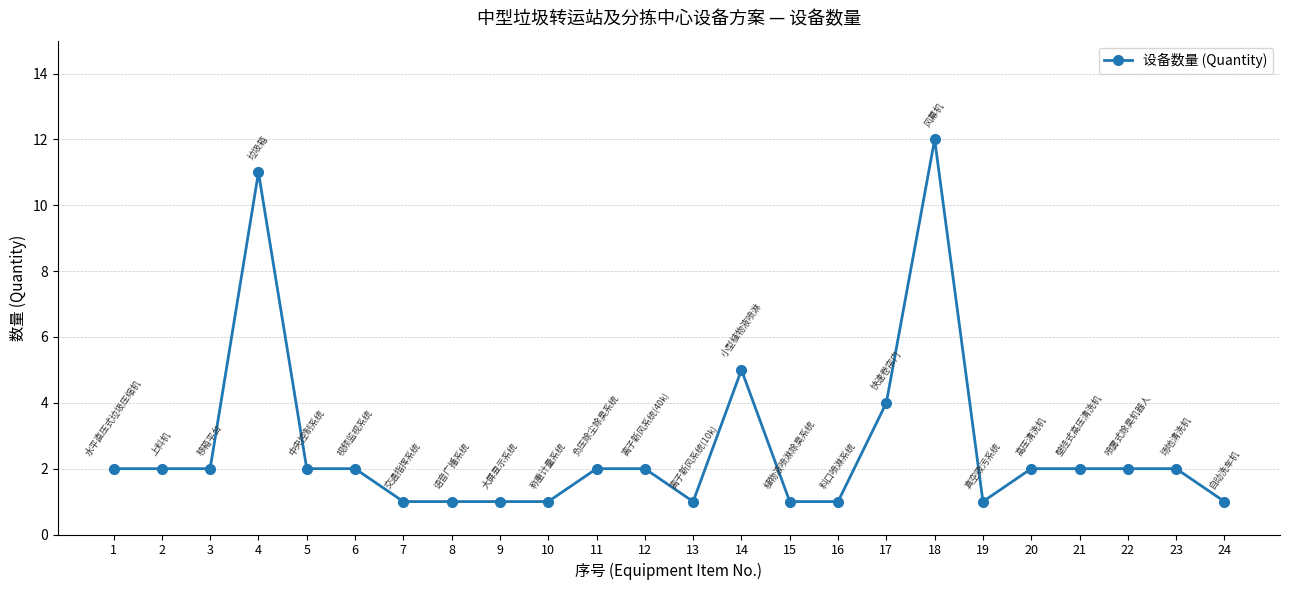

What is the difference between the maximum and minimum values?

11